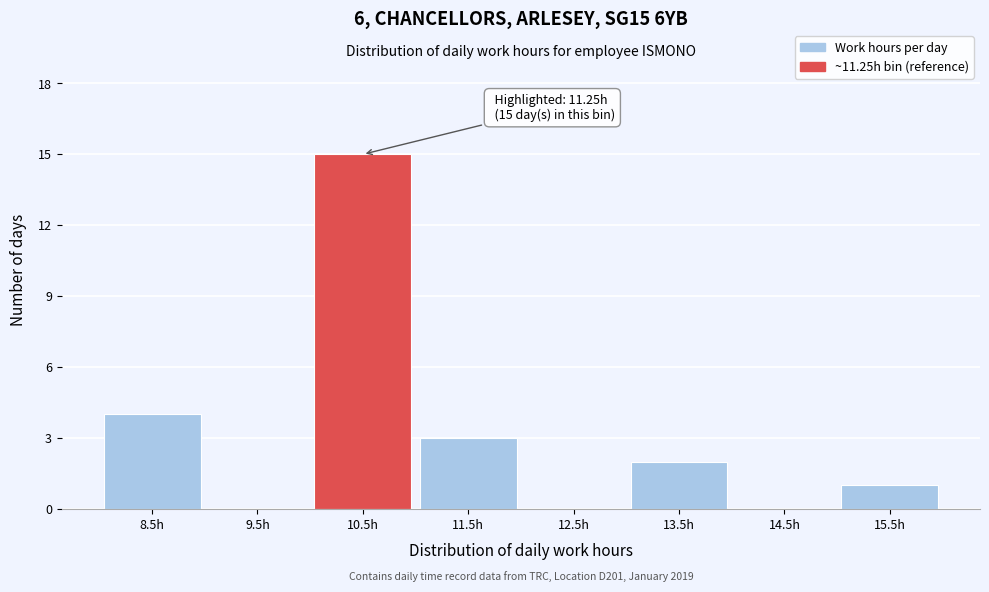

Reading left to right, what are all the values shown in this chart?

8.5h=4	9.5h=0	10.5h=15	11.5h=3	12.5h=0	13.5h=2	14.5h=0	15.5h=1